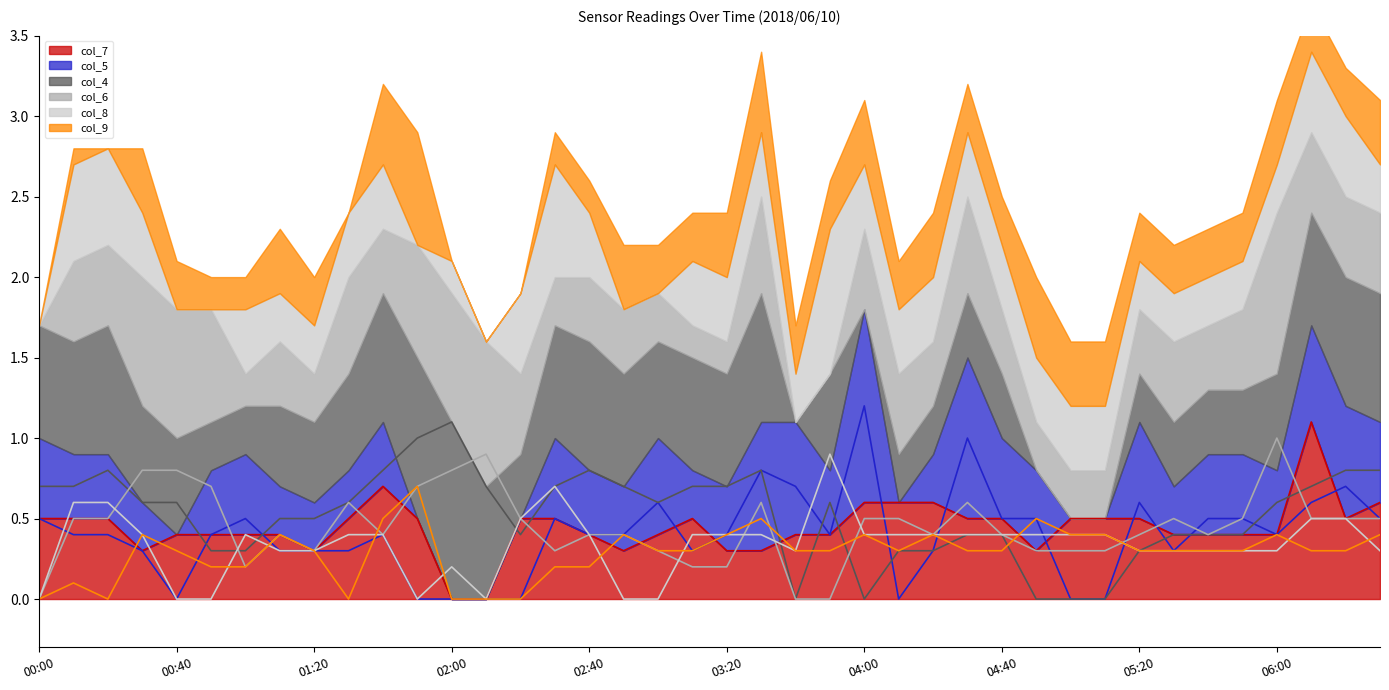

True or false: col_5 line and col_4 line cross at least once.

True